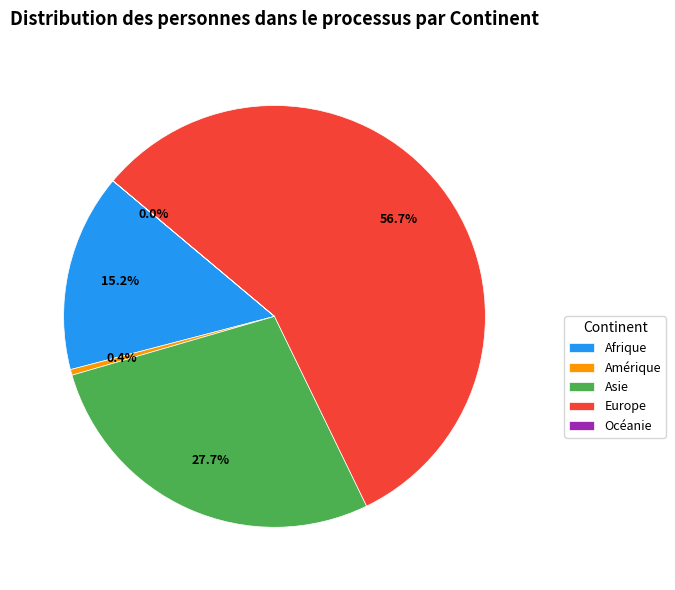

Is there a majority slice in this chart?

Yes